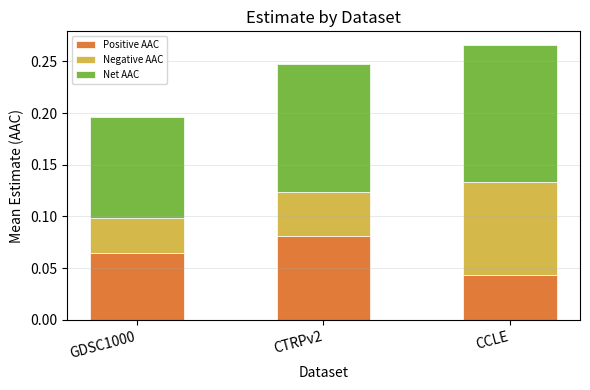

The value of Positive AAC at CTRPv2 is 0.1. True or false?

True